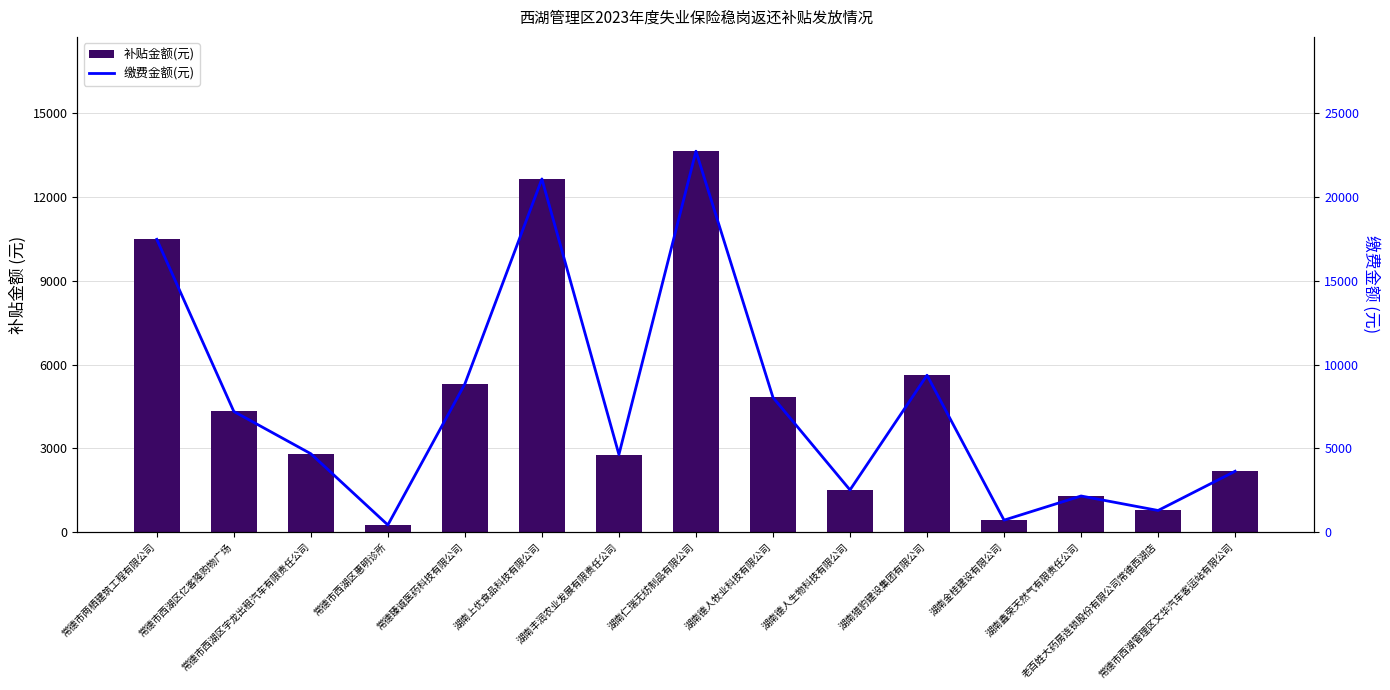

At how many categories does at least one series exceed 4948?

7